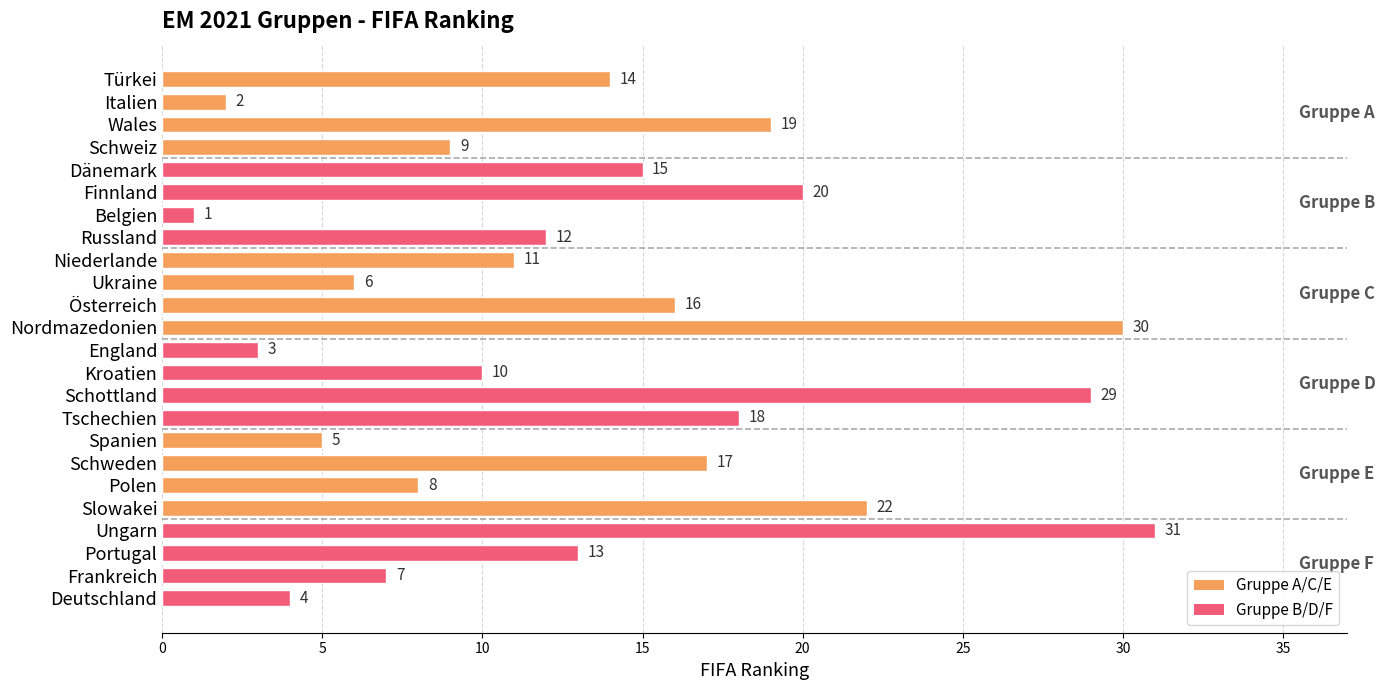

Between Slowakei and England, which is larger?

Slowakei